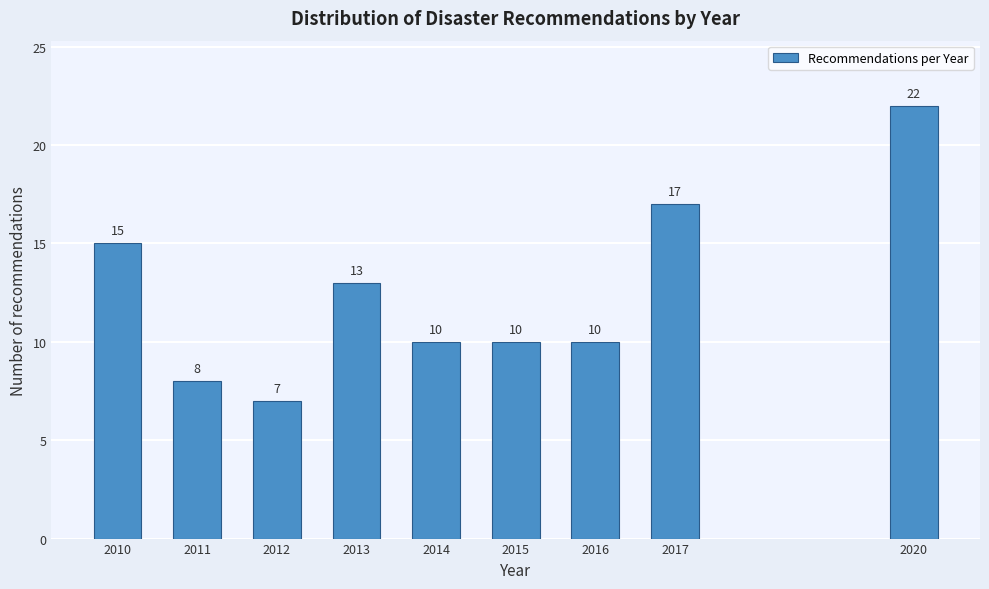

Reading right to left, list all the values displayed in this chart.

2020=22	2017=17	2016=10	2015=10	2014=10	2013=13	2012=7	2011=8	2010=15